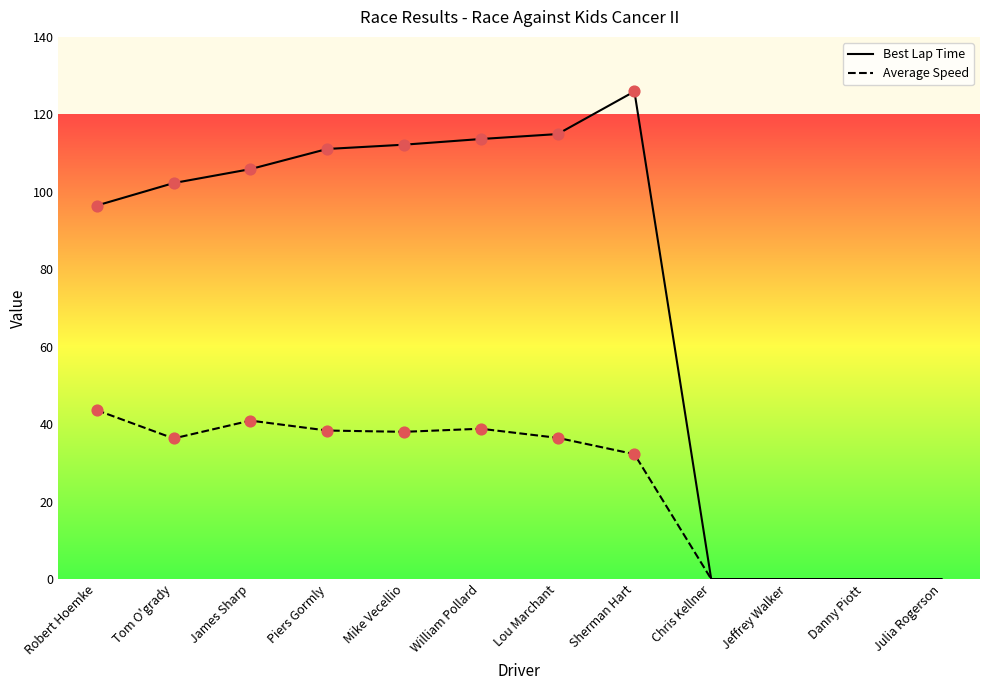

Is the value of Average Speed at Lou Marchant greater than the value of Best Lap Time at William Pollard?

No